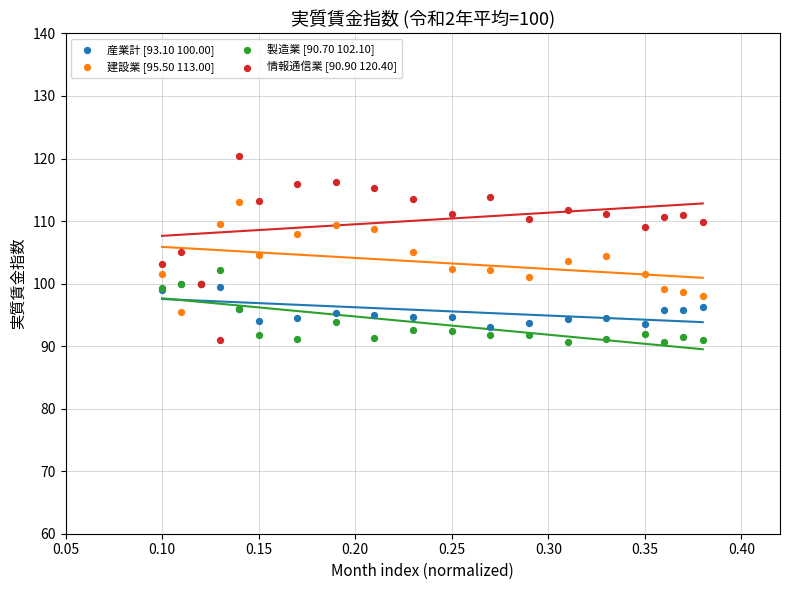

What are all the series names shown in the legend?

産業計 [93.10 100.00], 建設業 [95.50 113.00], 製造業 [90.70 102.10], 情報通信業 [90.90 120.40]